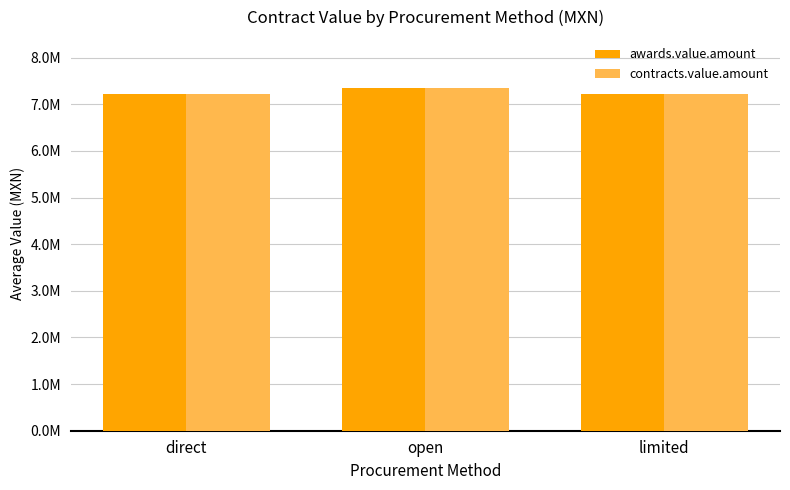

At which category is the sum across all series the highest?

open